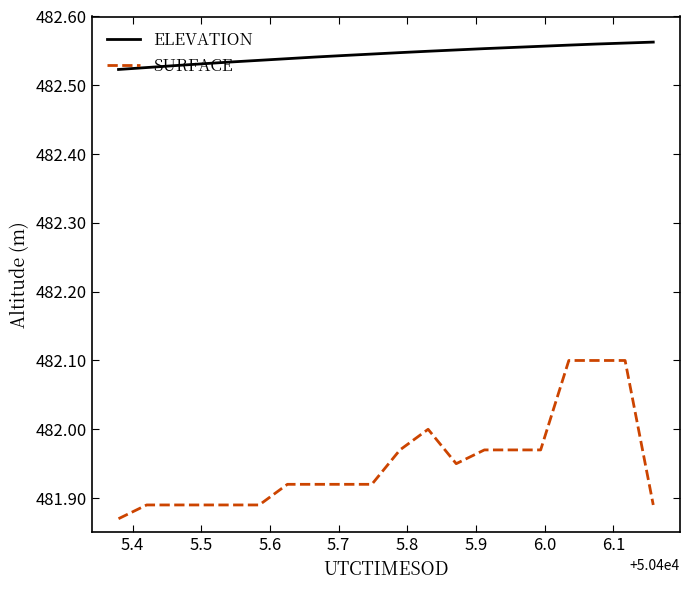

True or false: SURFACE and ELEVATION cross at least once.

False